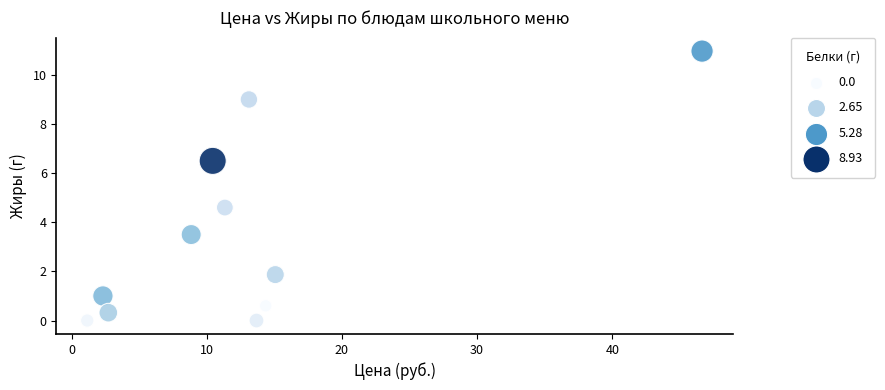

What is the average Y value?

3.5